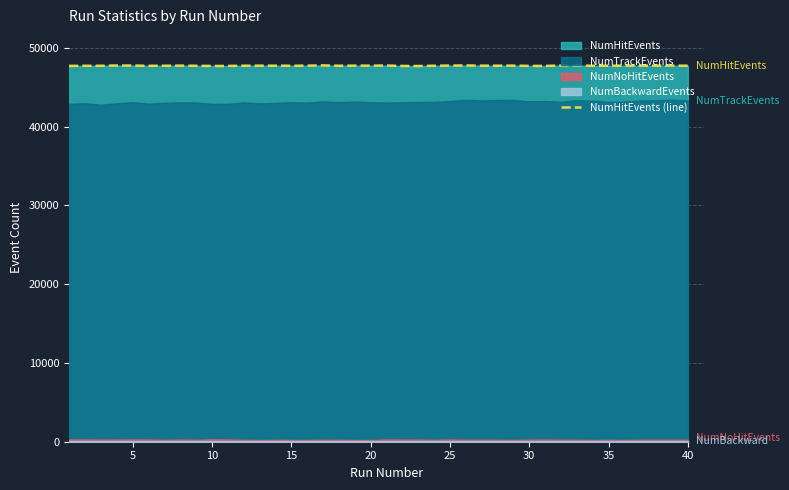

How many data points are above 47736?

18